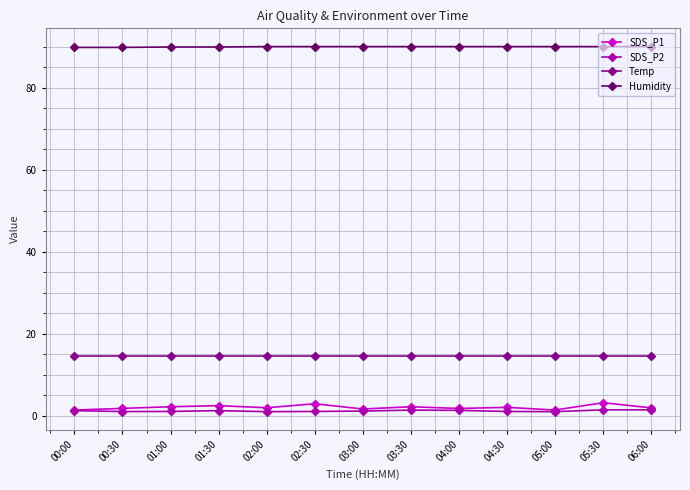

What is the average value of the SDS_P2 series?

1.1